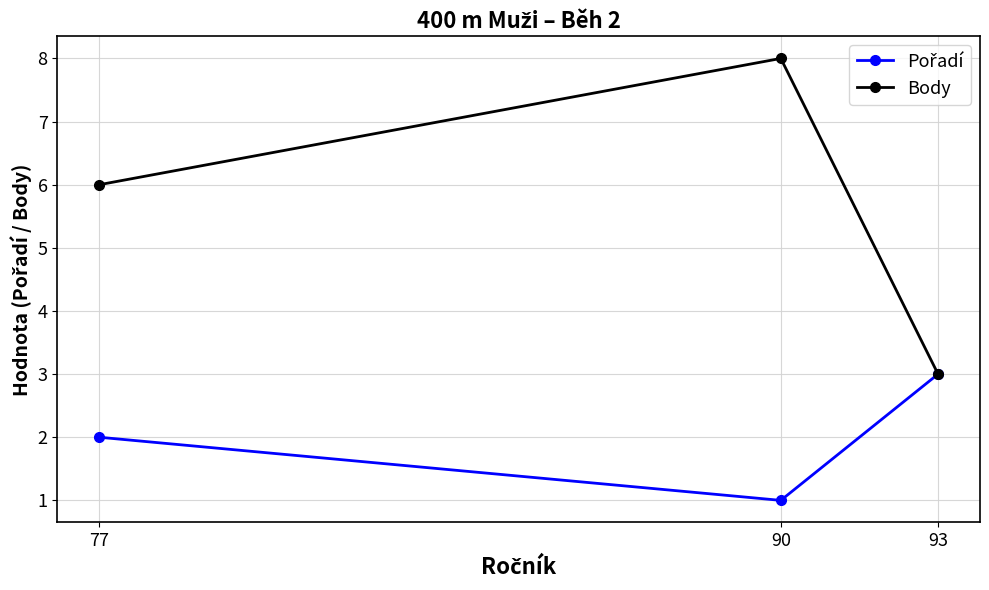

What is the difference between the maximum and second lowest values in the Body series?

2